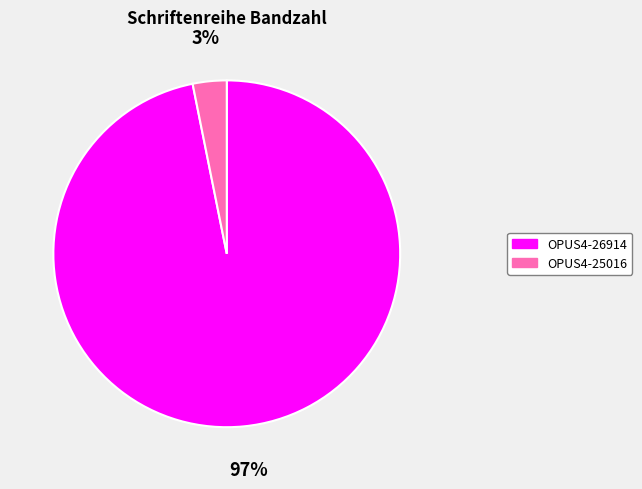

Do OPUS4-26914 and OPUS4-25016 together represent more than half of the pie?

Yes